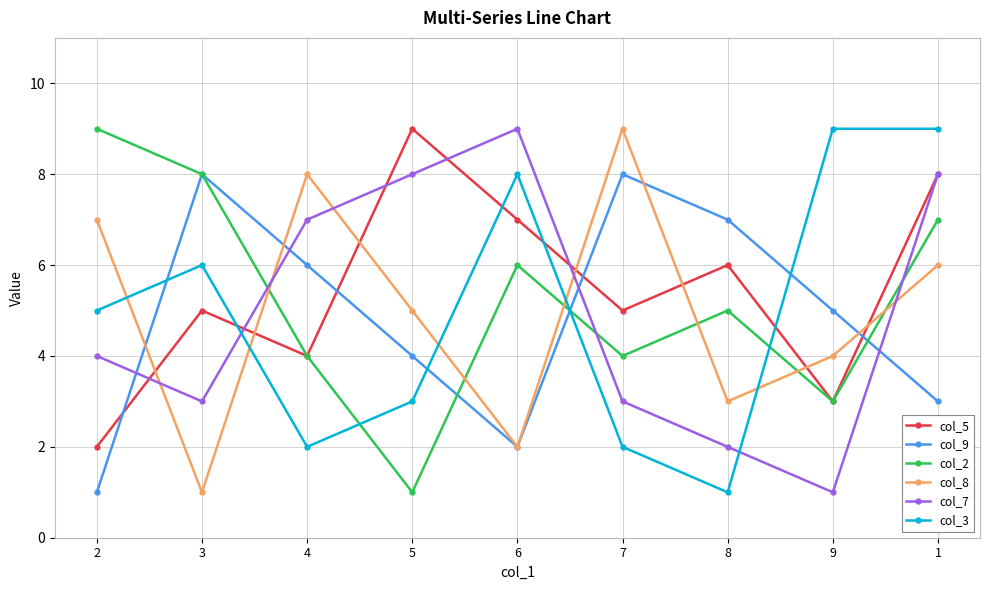

What is the difference between the highest and lowest values at 9?

8